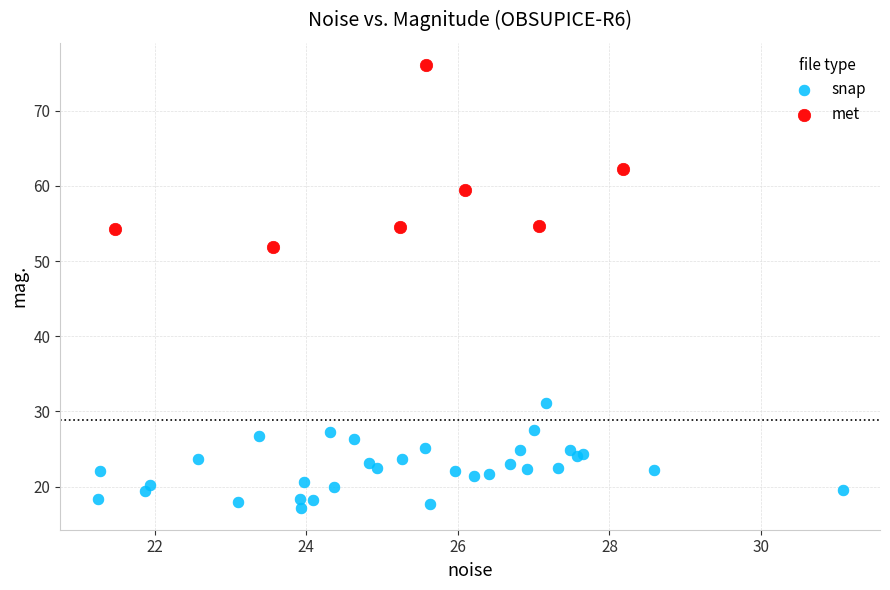

Which series has the widest spread of Y values?

met